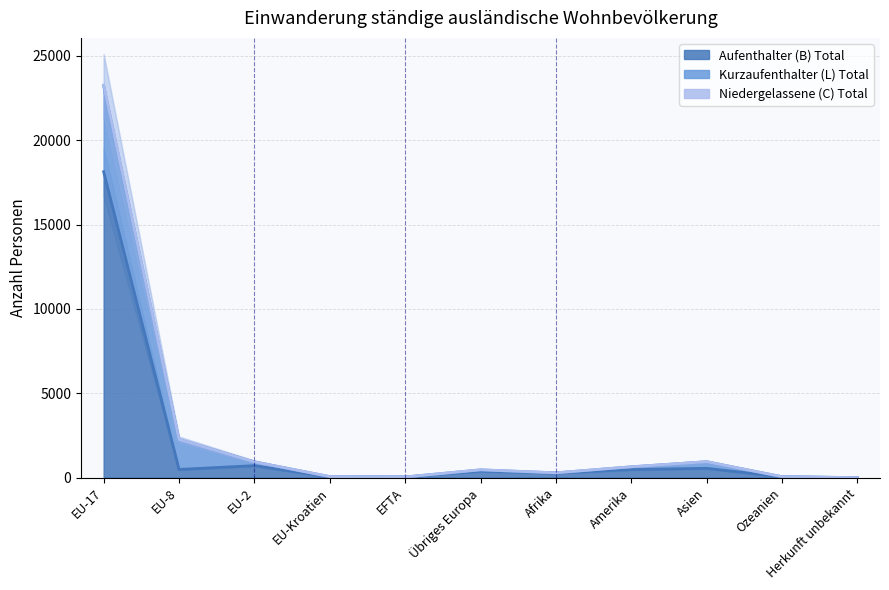

Which series has the widest spread of values?

Niedergelassene (C) Total